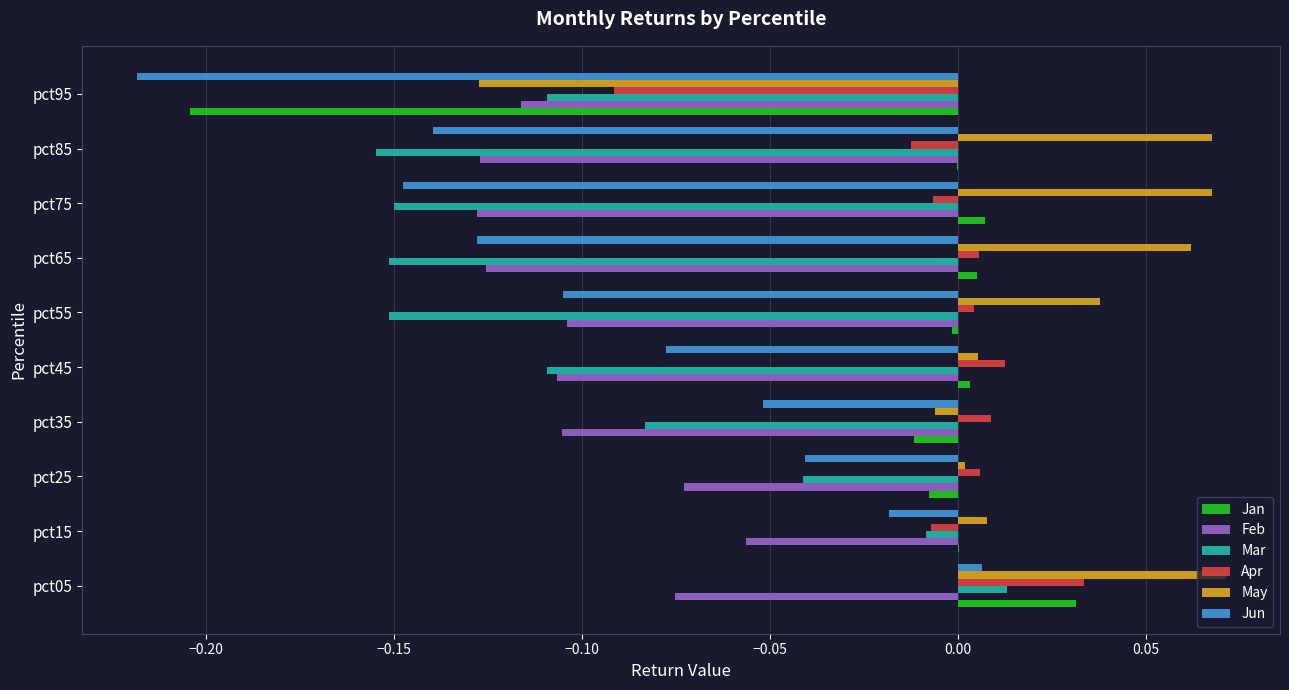

Is the value of May at pct65 greater than the value of Jan at pct75?

Yes